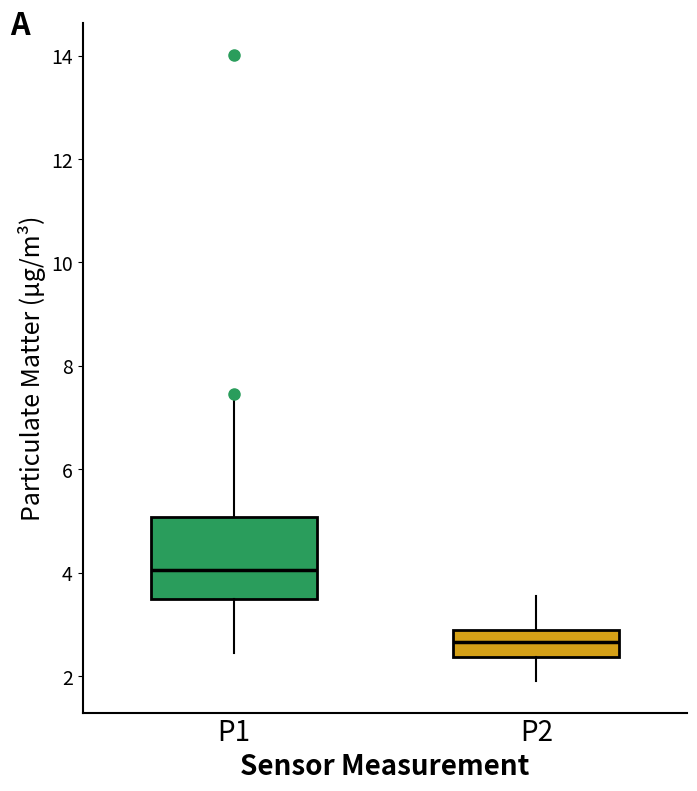

Which box is the tallest, from its lower edge to its upper edge?

P1